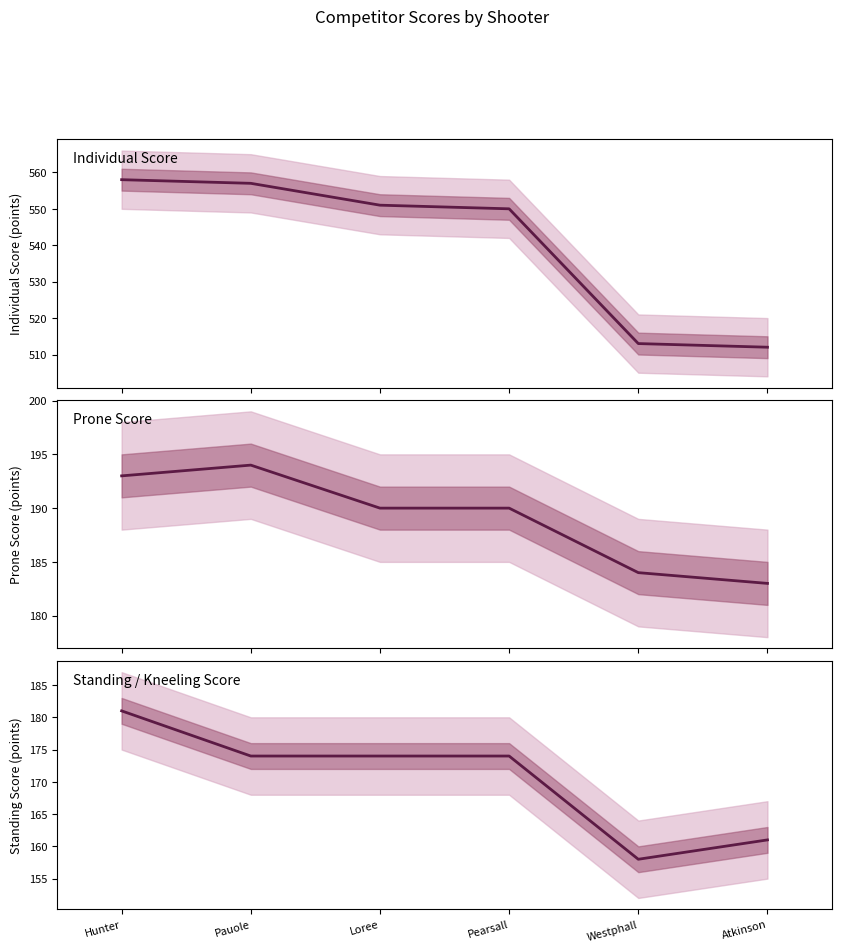

Reading left to right, list all the values displayed in this chart.

Individual Score: 558	557	551	550	513	512
Prone Score: 193	194	190	190	184	183
Standing Score: 181	174	174	174	158	161